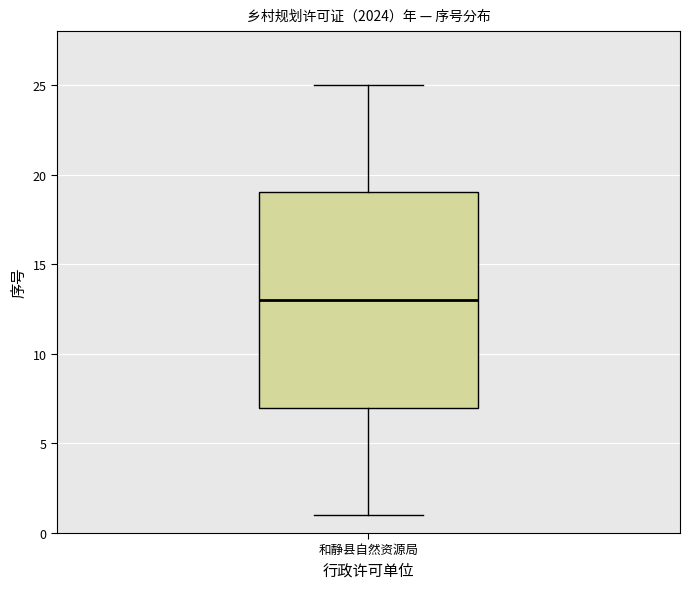

Read this box plot against the y-axis: the position of the median line, the range covered by the box, and the ends of both whiskers. The values are not printed on the chart, so give them approximately, as read against the axis.

median 13, box 7 to 19, whiskers 1 to 25